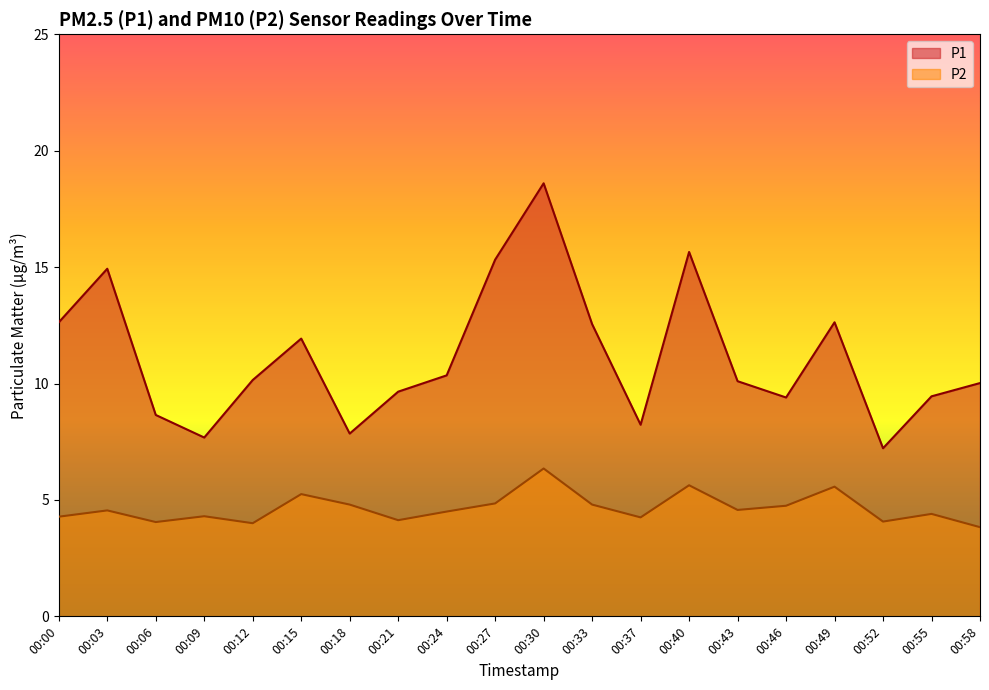

At which category does P1 reach its first local peak?

00:03